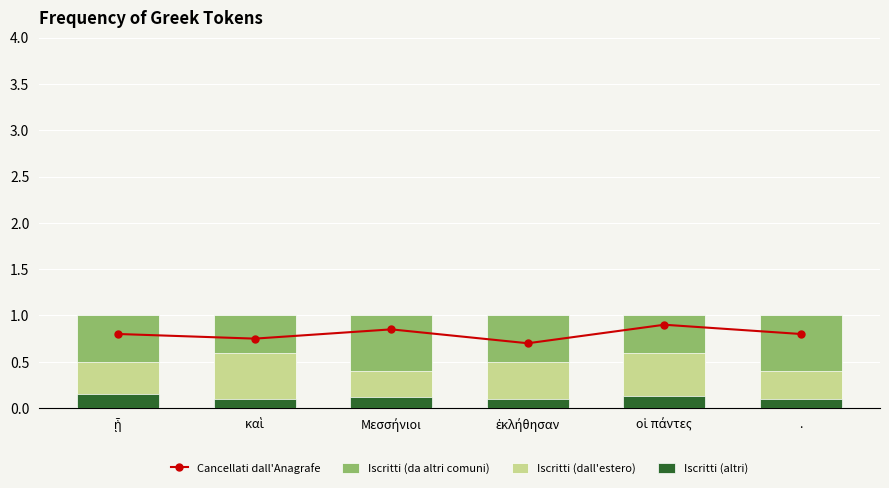

Read the Iscritti (da altri comuni) value at ᾗ.

1.0